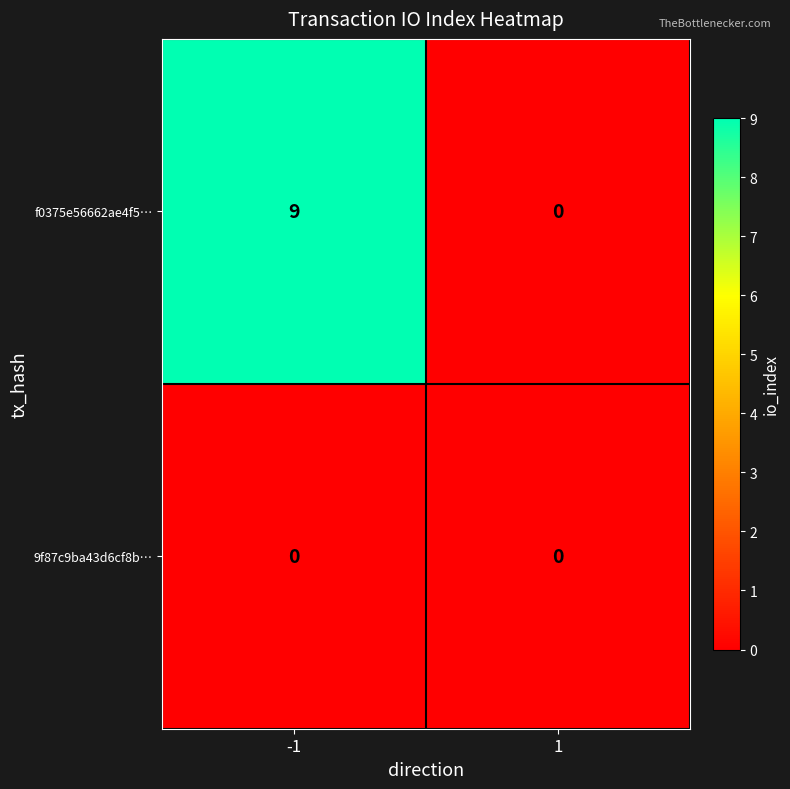

At how many categories does at least one series exceed 7?

1